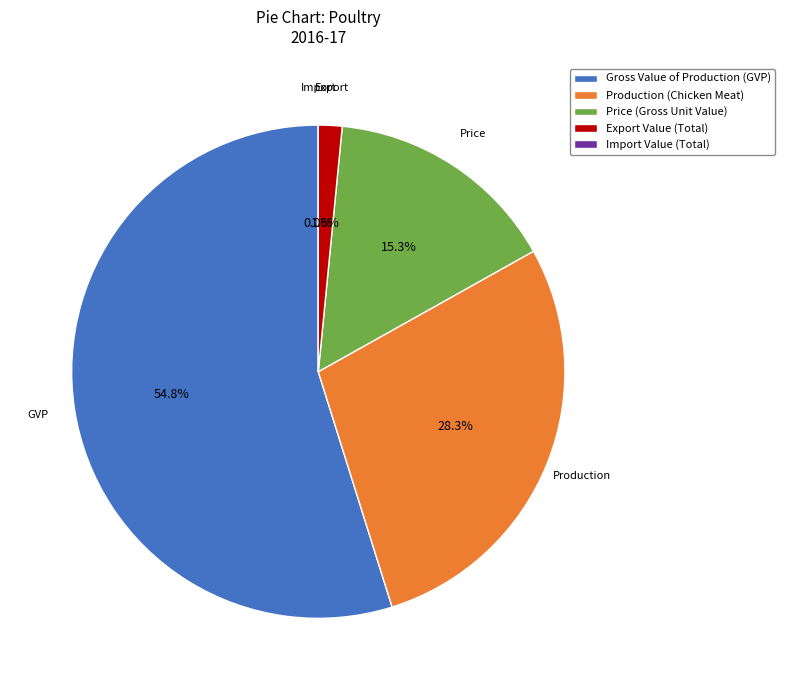

Count the number of slices in the pie.

5